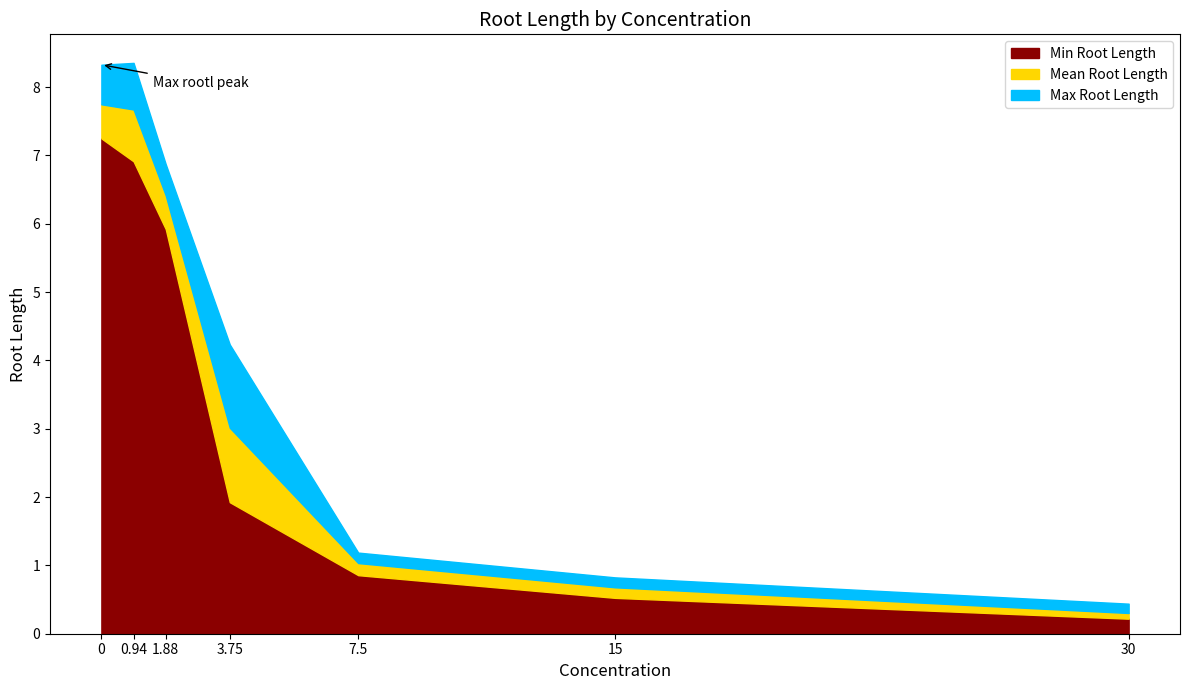

True or false: Min Root Length has a value of 5.9 at 1.88.

True